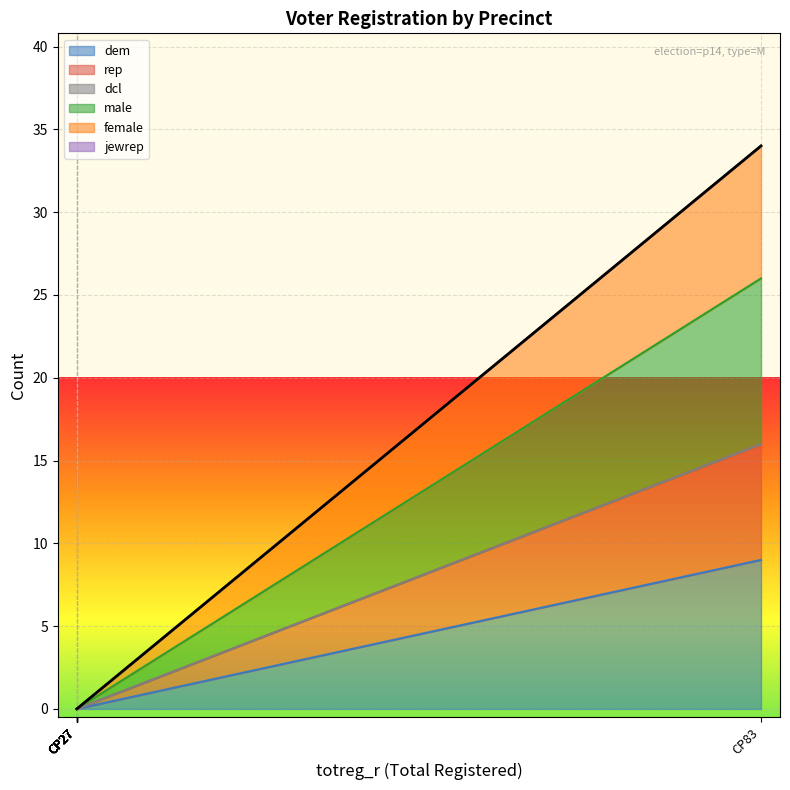

How many lines are shown in the chart?

4